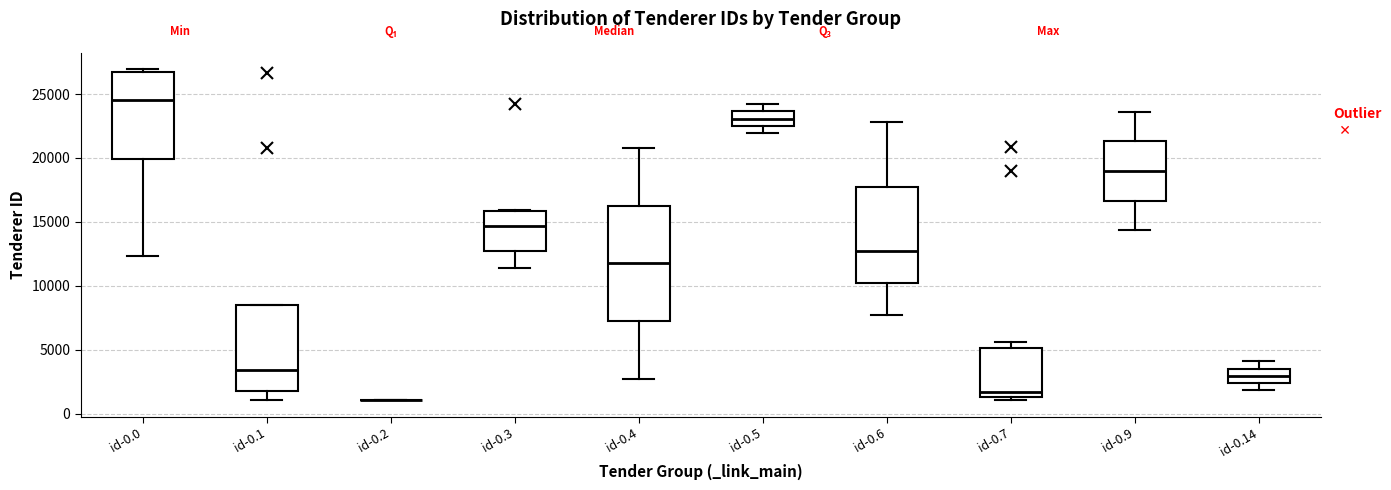

Which box is the tallest, from its lower edge to its upper edge?

id-0.4